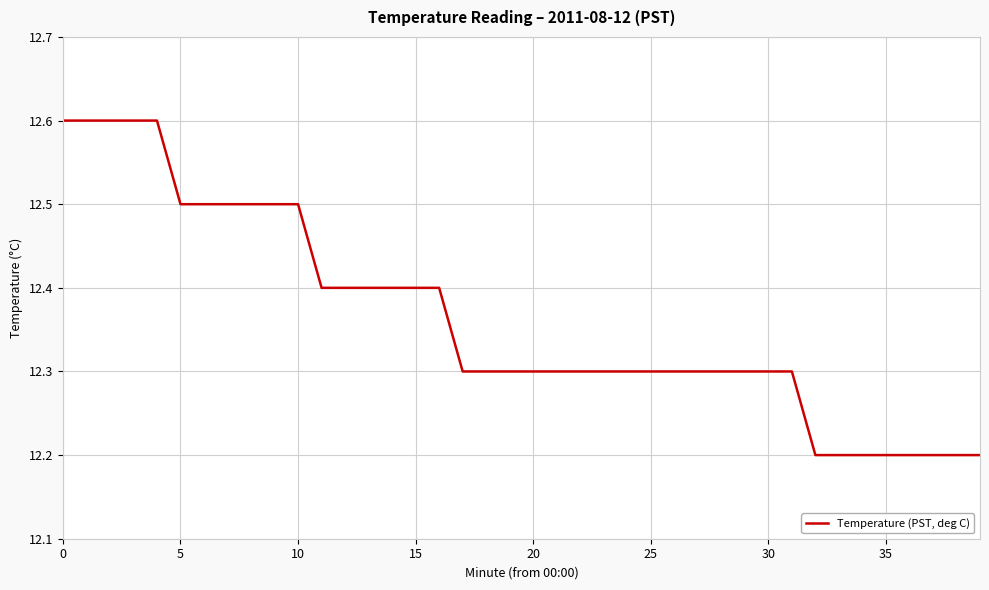

What is the smallest value displayed?

12.2